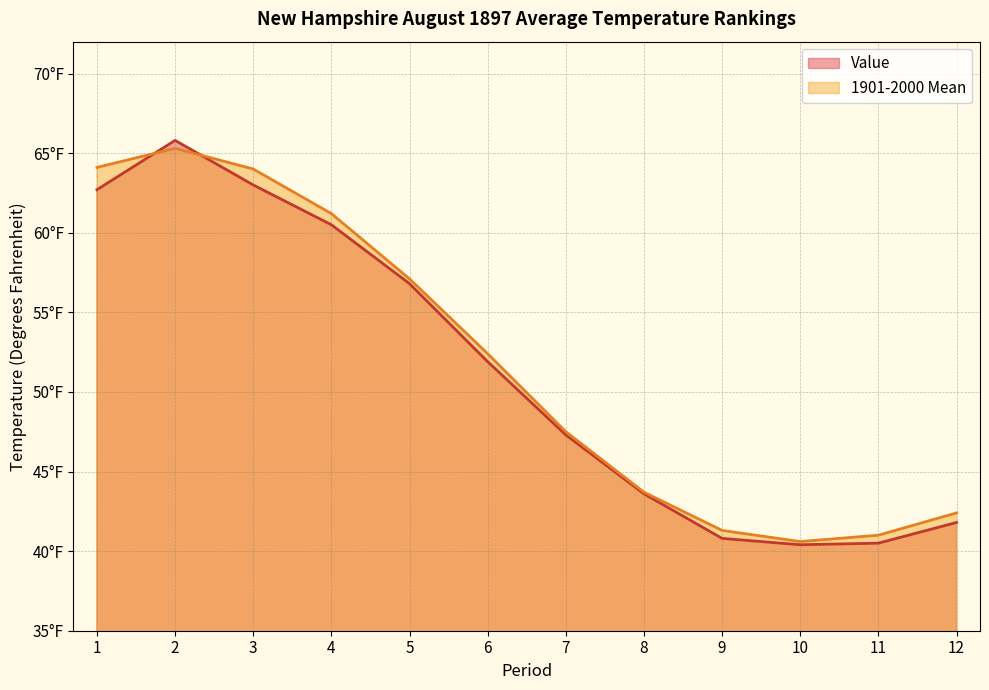

Does the chart have visible grid lines?

Yes